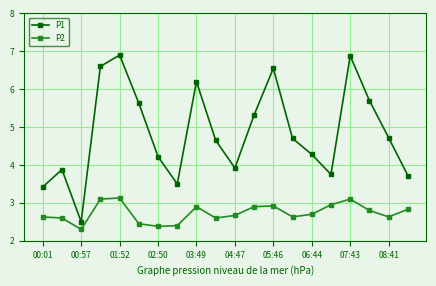

What is the value of the P2 point at the 16th from the left?

3.0